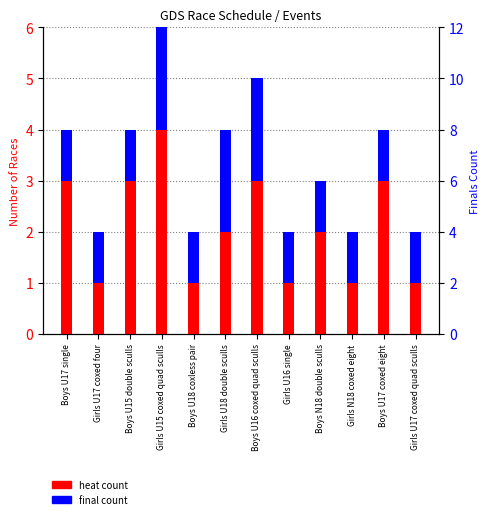

List the labels in order of final value, largest first.

Girls U15 coxed quad sculls, Girls U18 double sculls, Boys U16 coxed quad sculls, Boys U17 single, Girls U17 coxed four, Boys U15 double sculls, Boys U18 coxless pair, Girls U16 single, Boys N18 double sculls, Girls N18 coxed eight, Boys U17 coxed eight, Girls U17 coxed quad sculls